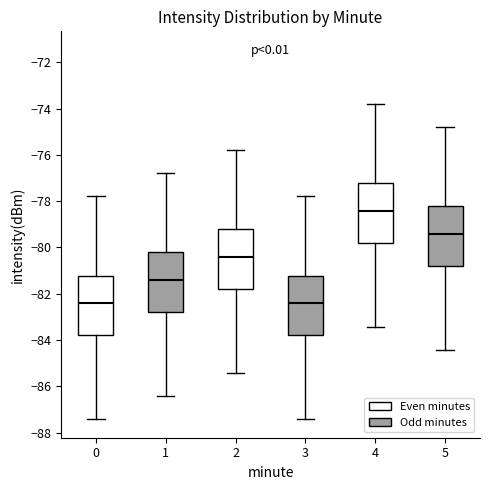

Where is the lower edge of the box at x = 2 on the y-axis? The values are not printed on the chart, so give them approximately, as read against the axis.

-81.8